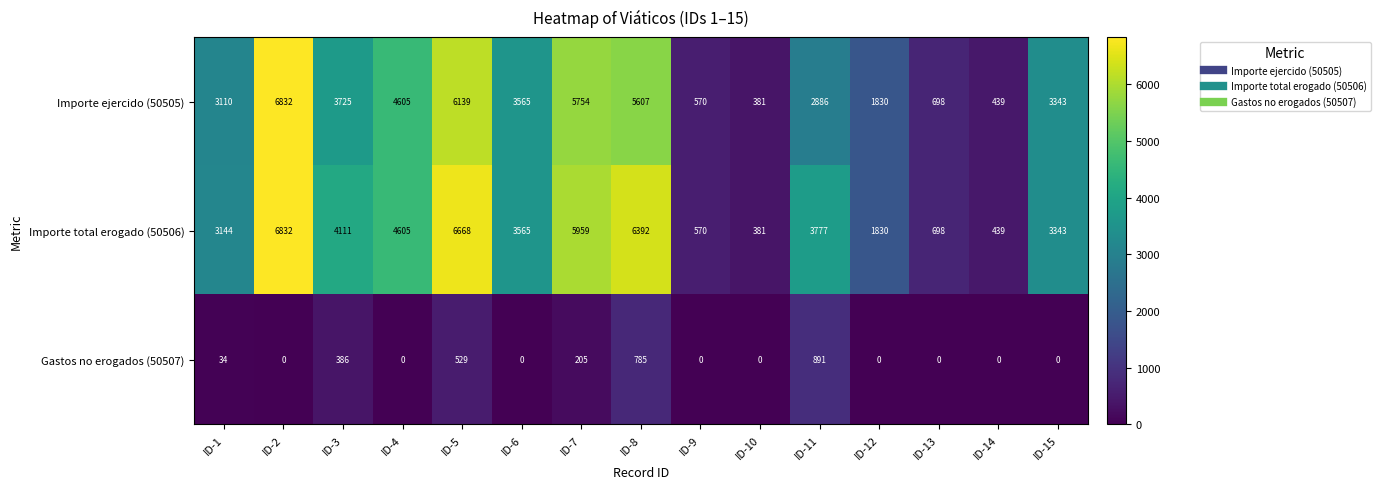

At which category is the sum across all series the highest?

ID-2